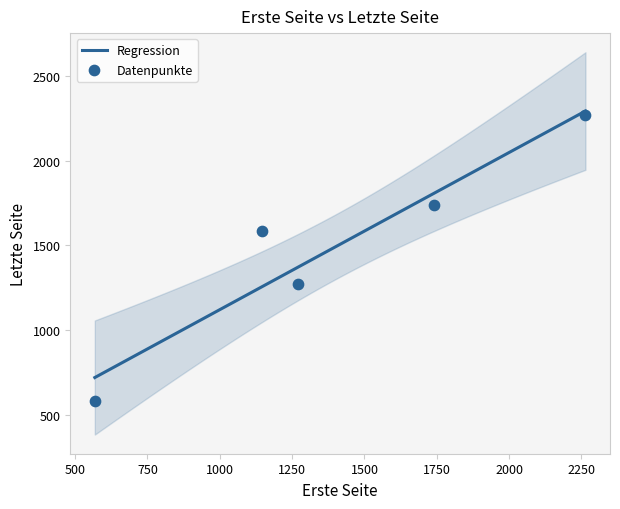

What is the lowest value of the Regression series?

721.7